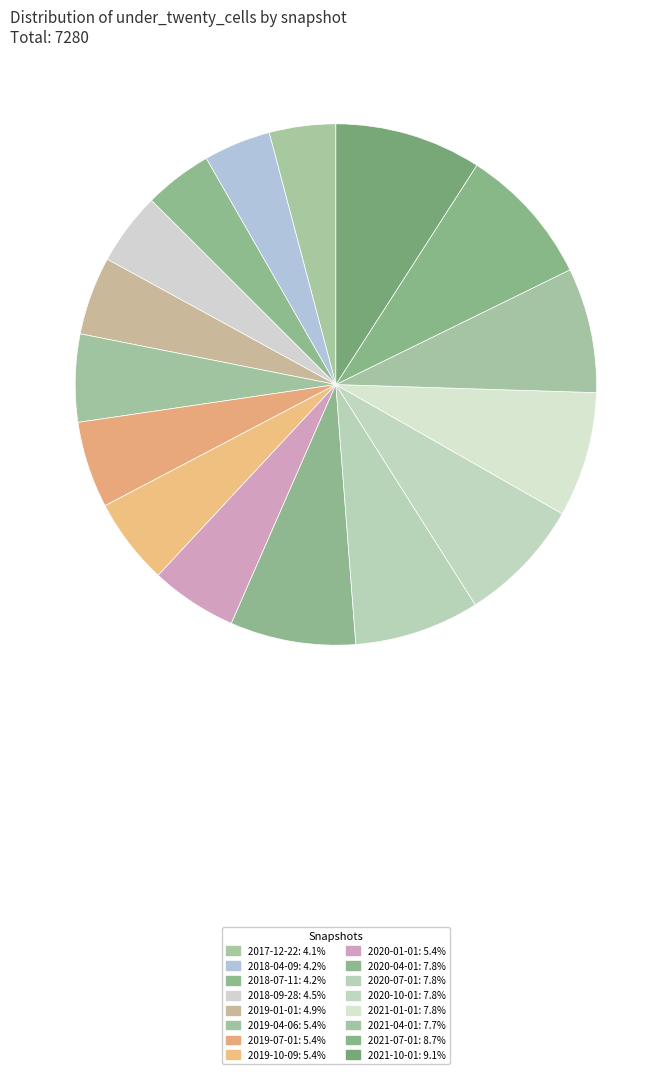

How many slices are in this pie chart?

16